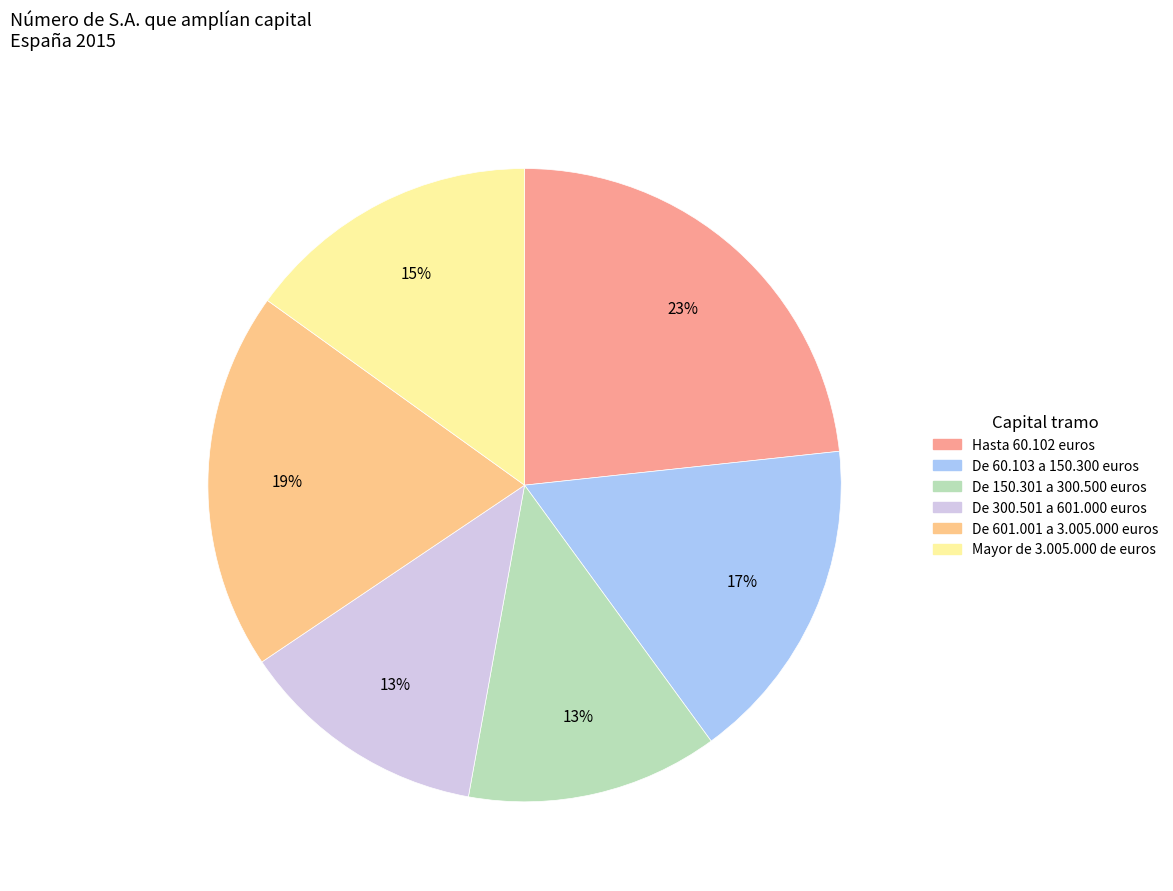

Is the sum of Mayor de 3.005.000 de euros and De 601.001 a 3.005.000 euros greater than half?

No